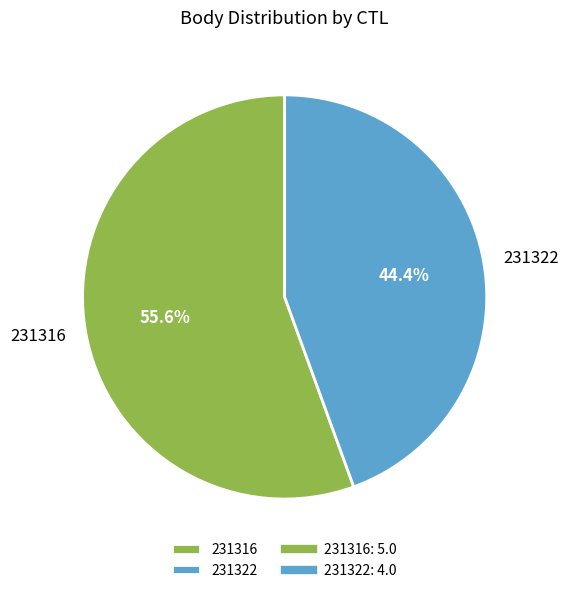

How many slices are in this pie chart?

2